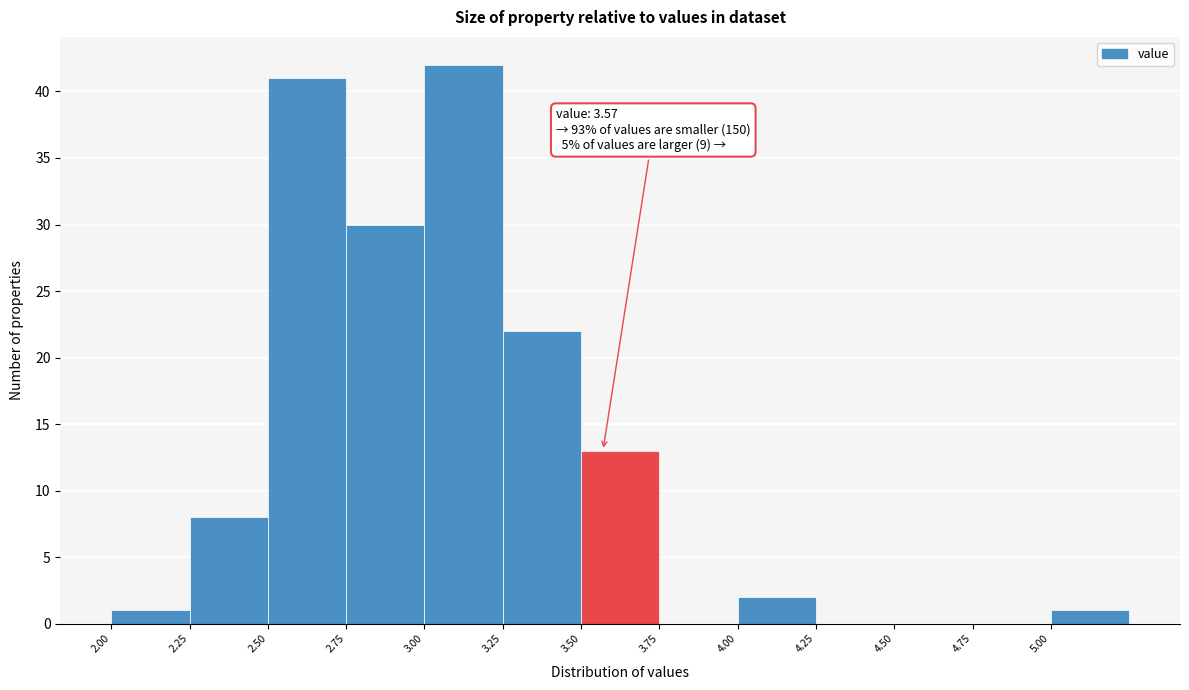

Over which range of the x-axis is the bar tallest?

3.00 to 3.25